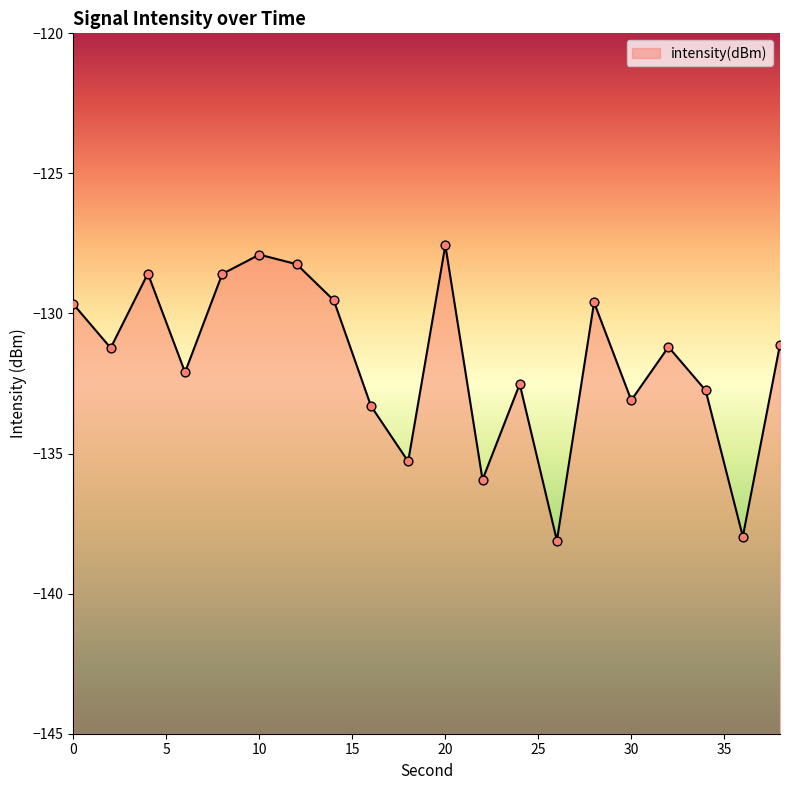

What is the change in value from 14 to 32?

-1.7